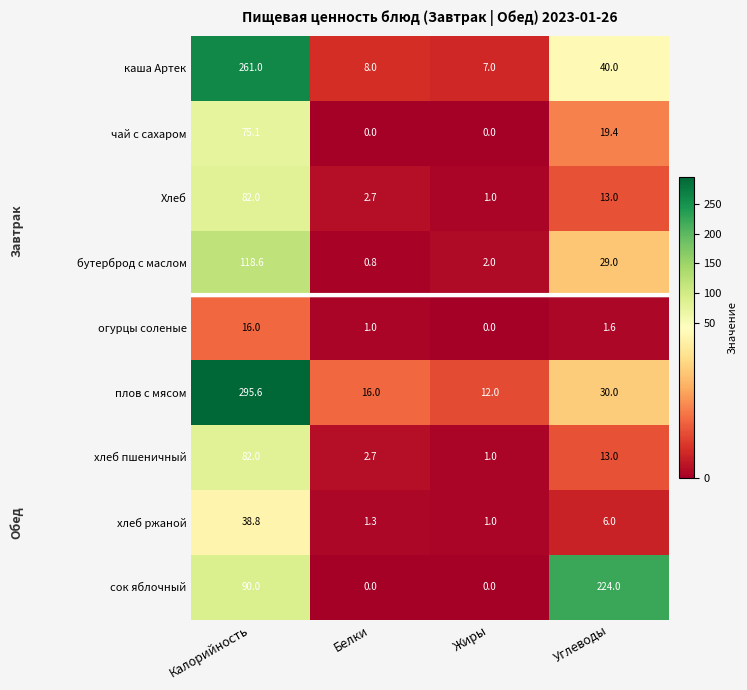

At how many categories does at least one series exceed 46?

2